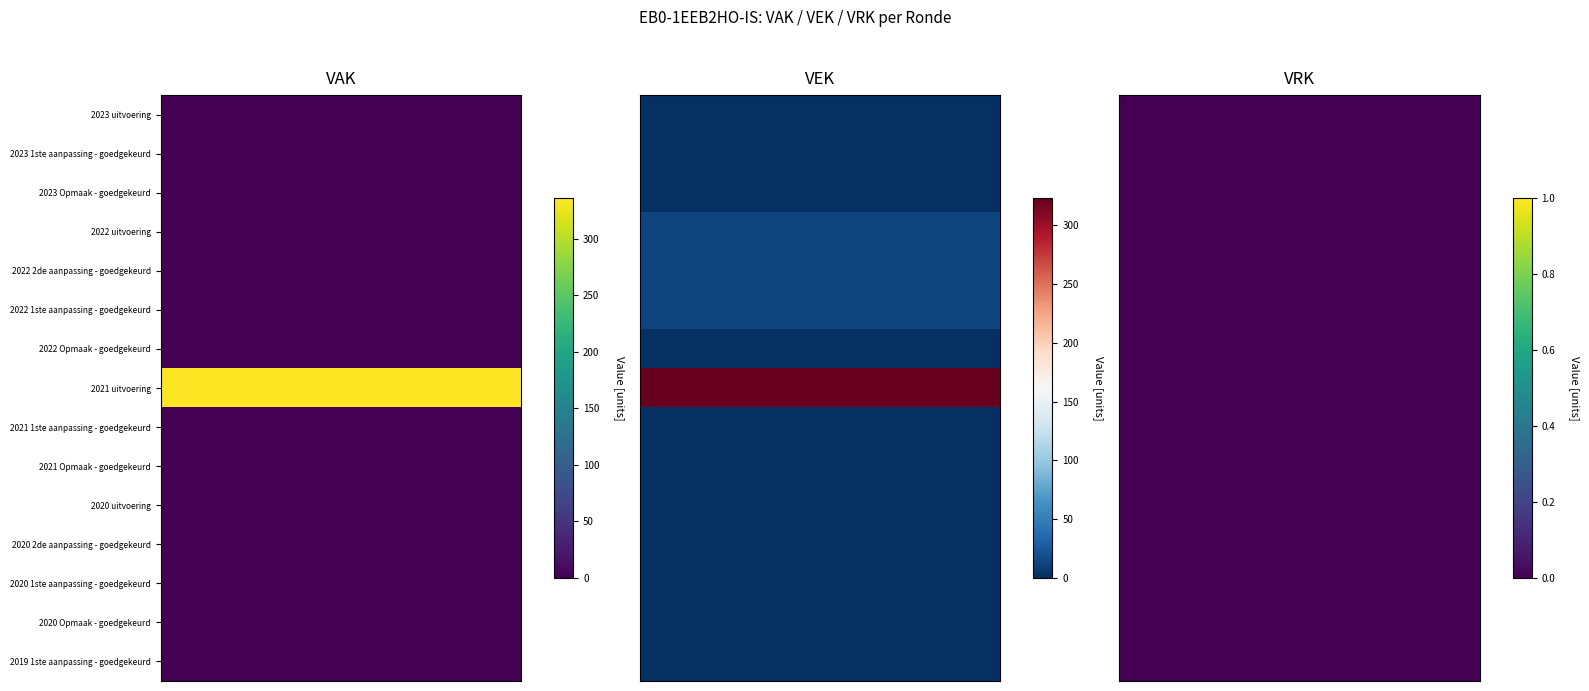

Reading right to left, list all the values displayed in this chart.

2023 uitvoering: 2=0	1=0	0=0
2023 1ste aanpassing - goedgekeurd: 2=0	1=0	0=0
2023 Opmaak - goedgekeurd: 2=0	1=0	0=0
2022 uitvoering: 2=0	1=13	0=0
2022 2de aanpassing - goedgekeurd: 2=0	1=13	0=0
2022 1ste aanpassing - goedgekeurd: 2=0	1=13	0=0
2022 Opmaak - goedgekeurd: 2=0	1=0	0=0
2021 uitvoering: 2=0	1=323	0=336
2021 1ste aanpassing - goedgekeurd: 2=0	1=0	0=0
2021 Opmaak - goedgekeurd: 2=0	1=0	0=0
2020 uitvoering: 2=0	1=0	0=0
2020 2de aanpassing - goedgekeurd: 2=0	1=0	0=0
2020 1ste aanpassing - goedgekeurd: 2=0	1=0	0=0
2020 Opmaak - goedgekeurd: 2=0	1=0	0=0
2019 1ste aanpassing - goedgekeurd: 2=0	1=0	0=0